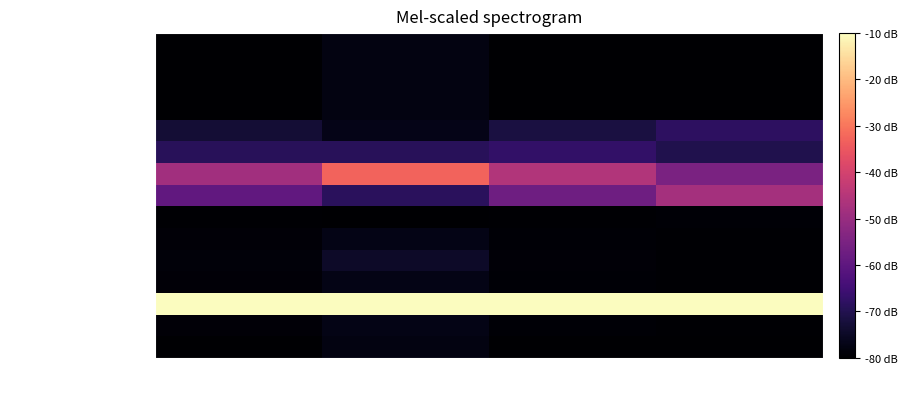

Rank the series at Max from lowest to highest value.

Share of crop sown area, Irrigating one kind, Irrigating two kinds, Irrigating >2 kinds, Irrigating only by river, Winter temperature, Spring temperature, Avg annual temperature, Fall temperature, Summer temperature, Winter precipitation, Fall precipitation, Spring precipitation, Summer precipitation, Annual total precipitation